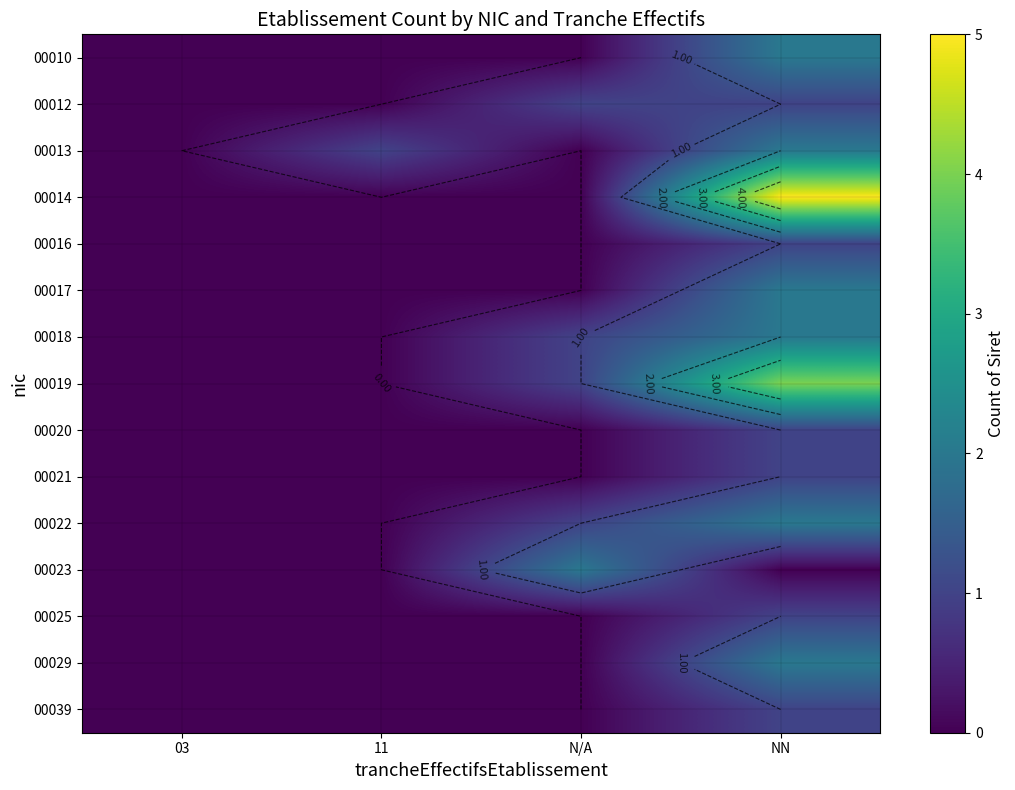

Which category has the lowest value across all series?

03